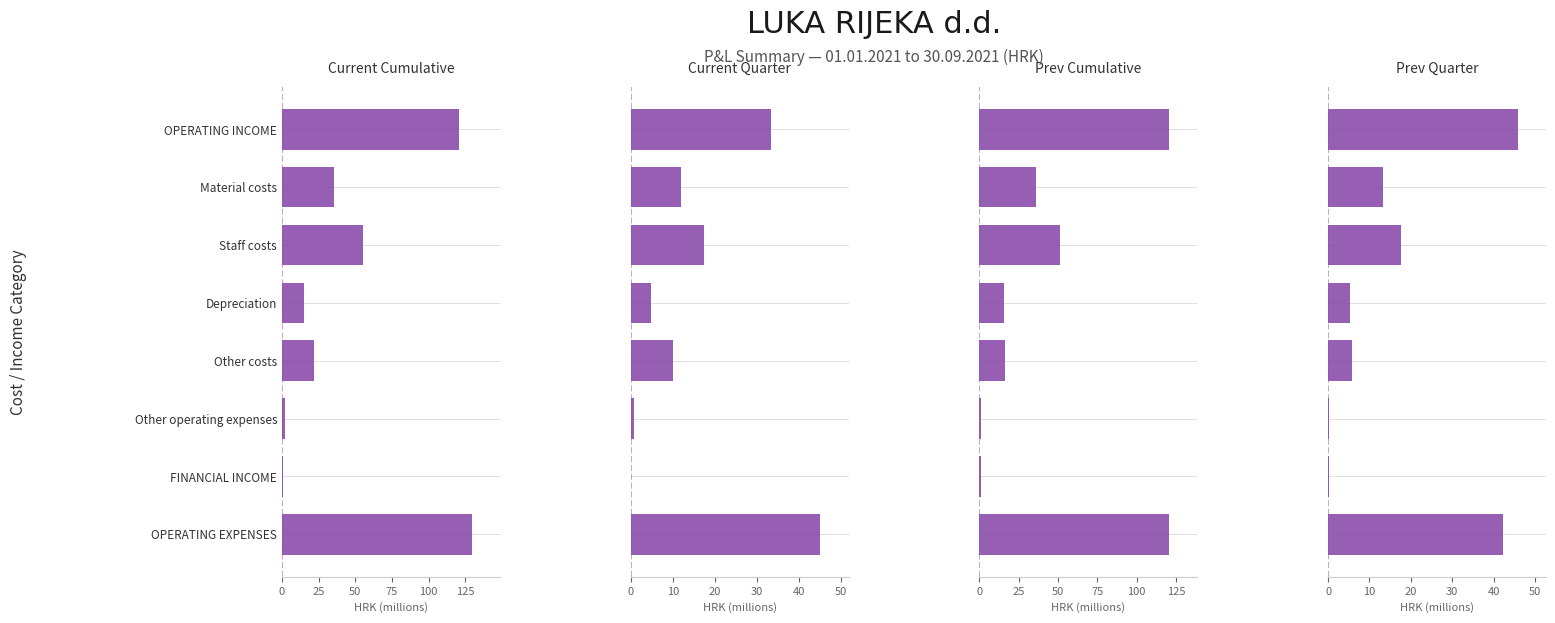

Is the value of Prev Quarter at Other operating expenses greater than the value of Current Cumulative at Other costs?

No